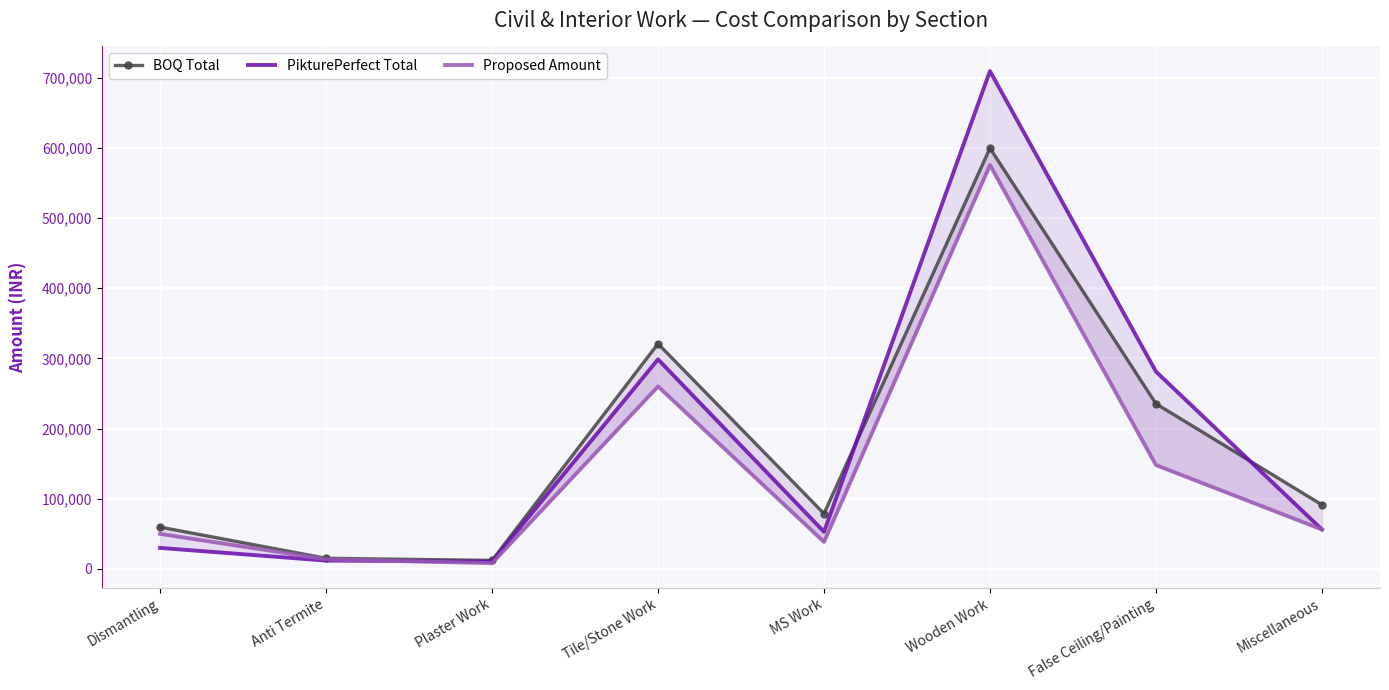

What is the maximum value shown in the chart?

709440